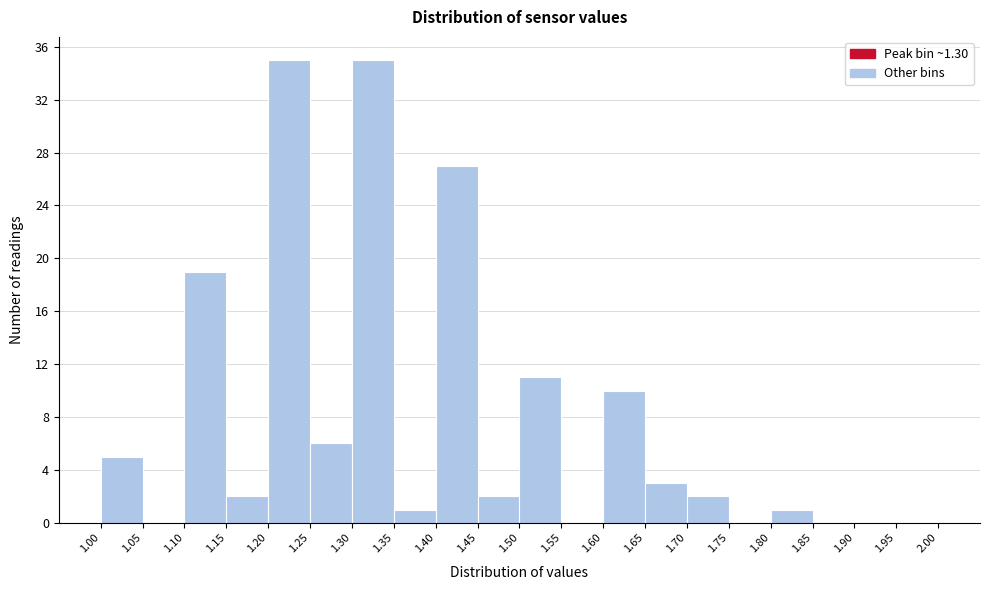

Reading left to right, list every bar in this chart as the range it spans on the x-axis followed by its height. The values are not printed on the chart, so give them approximately, as read against the axis.

1.00 to 1.05: 5
1.05 to 1.10: 0
1.10 to 1.15: 19
1.15 to 1.20: 2
1.20 to 1.25: 35
1.25 to 1.30: 6
1.30 to 1.35: 35
1.35 to 1.40: 1
1.40 to 1.45: 27
1.45 to 1.50: 2
1.50 to 1.55: 11
1.55 to 1.60: 0
1.60 to 1.65: 10
1.65 to 1.70: 3
1.70 to 1.75: 2
1.75 to 1.80: 0
1.80 to 1.85: 1
1.85 to 1.90: 0
1.90 to 1.95: 0
1.95 to 2.00: 0